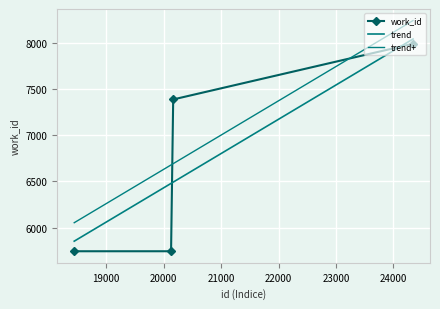

True or false: there are more than 2 points higher than both neighbors.

False